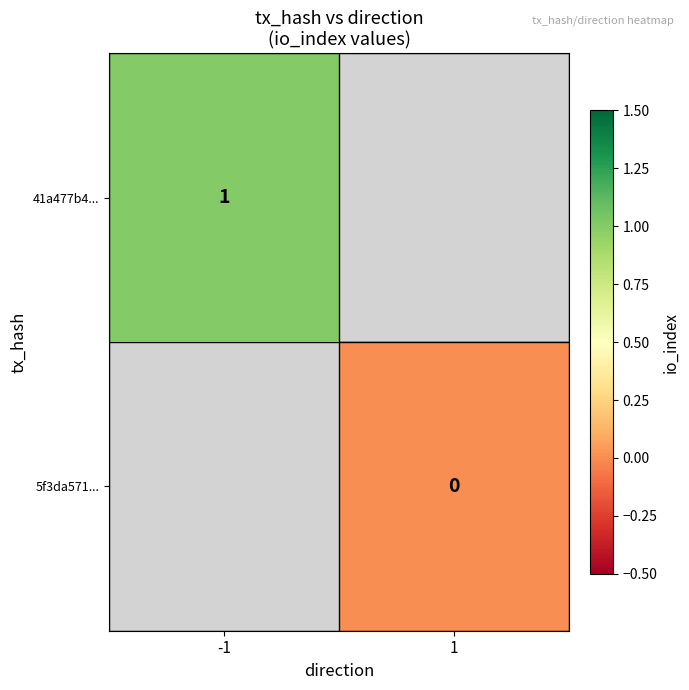

How many distinct data groups are displayed?

2